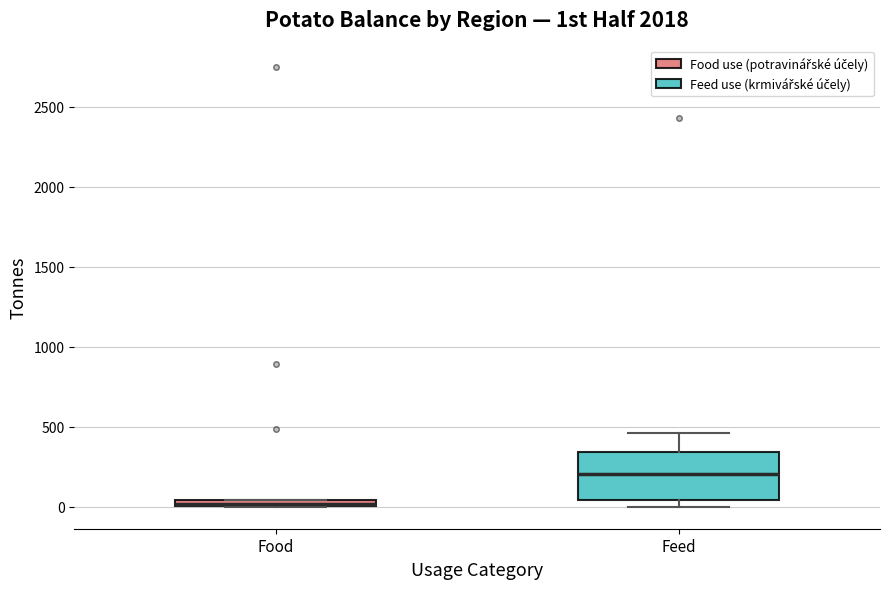

Comparing the boxes themselves (not the whiskers), which one is the tallest?

Feed